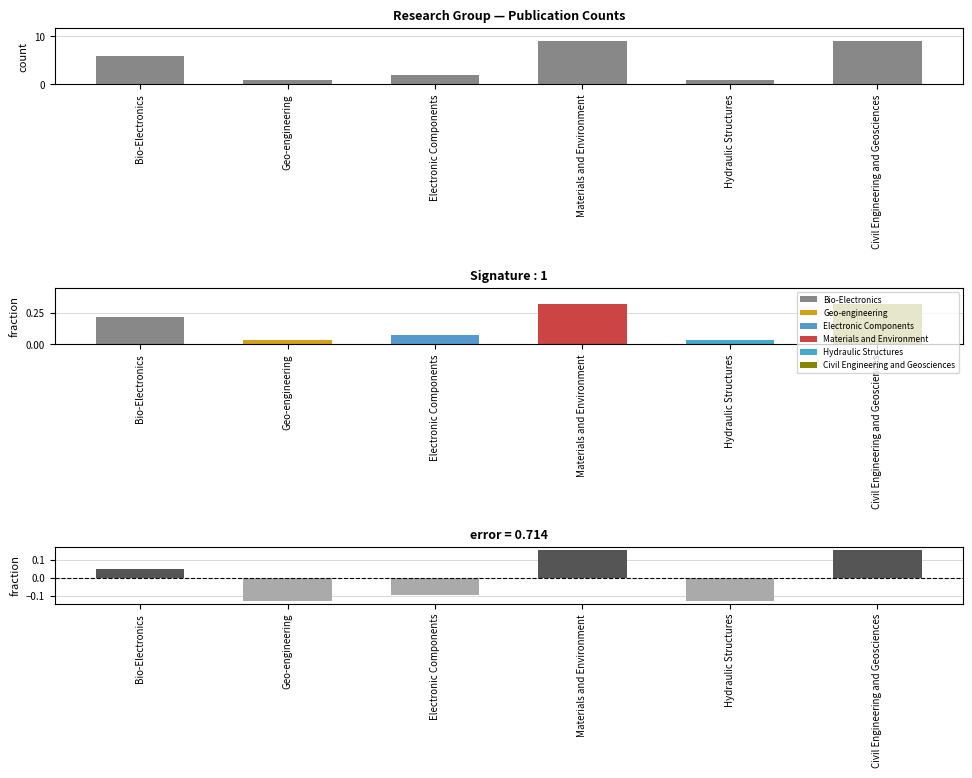

Reading right to left, extract all data points from this chart.

9	1	9	2	1	6